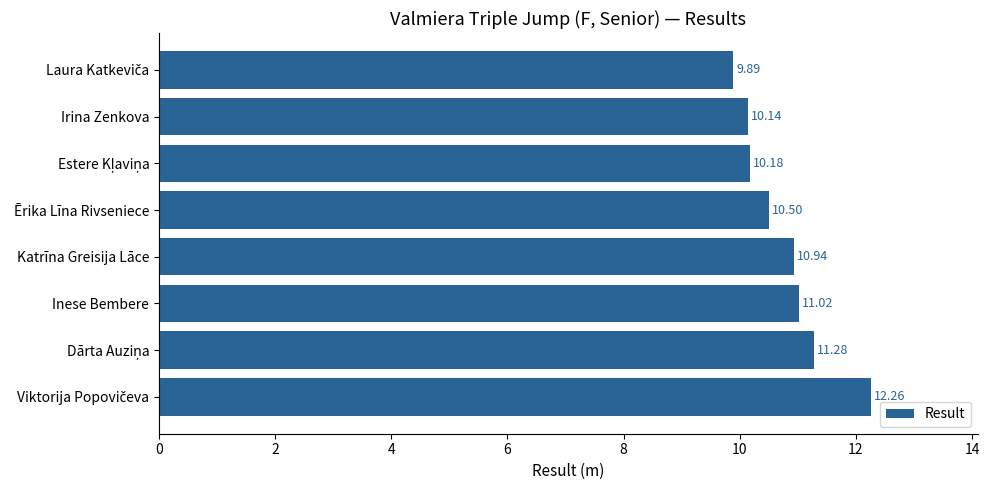

What is the minimum value shown in the chart?

9.9